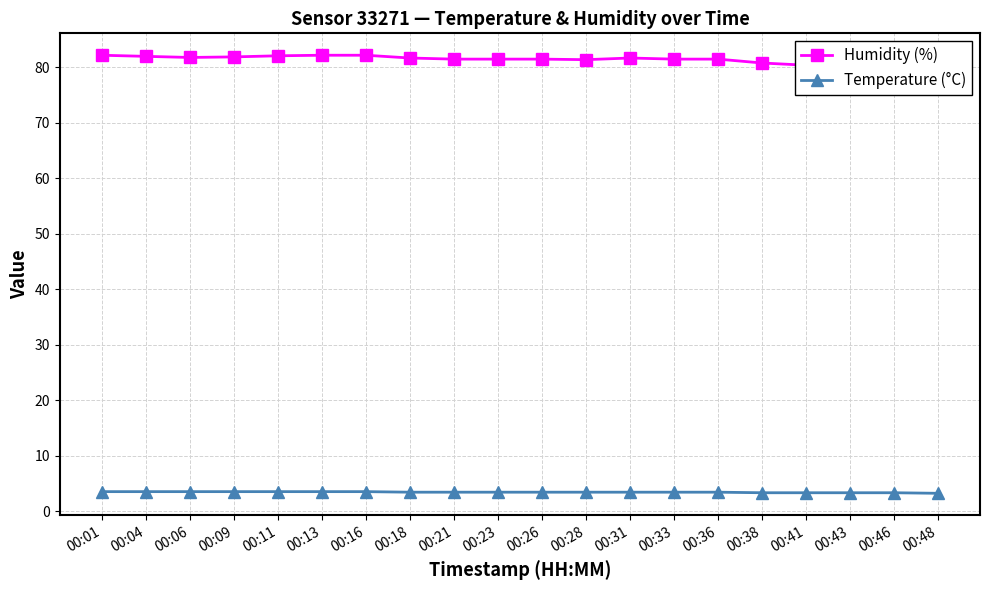

Reading left to right, extract all data points from this chart.

Humidity (%): 82.2	82.0	81.8	81.9	82.1	82.2	82.2	81.7	81.5	81.5	81.5	81.4	81.7	81.5	81.5	80.8	80.4	80.2	79.6	79.8
Temperature (°C): 3.5	3.5	3.5	3.5	3.5	3.5	3.5	3.4	3.4	3.4	3.4	3.4	3.4	3.4	3.4	3.3	3.3	3.3	3.3	3.2